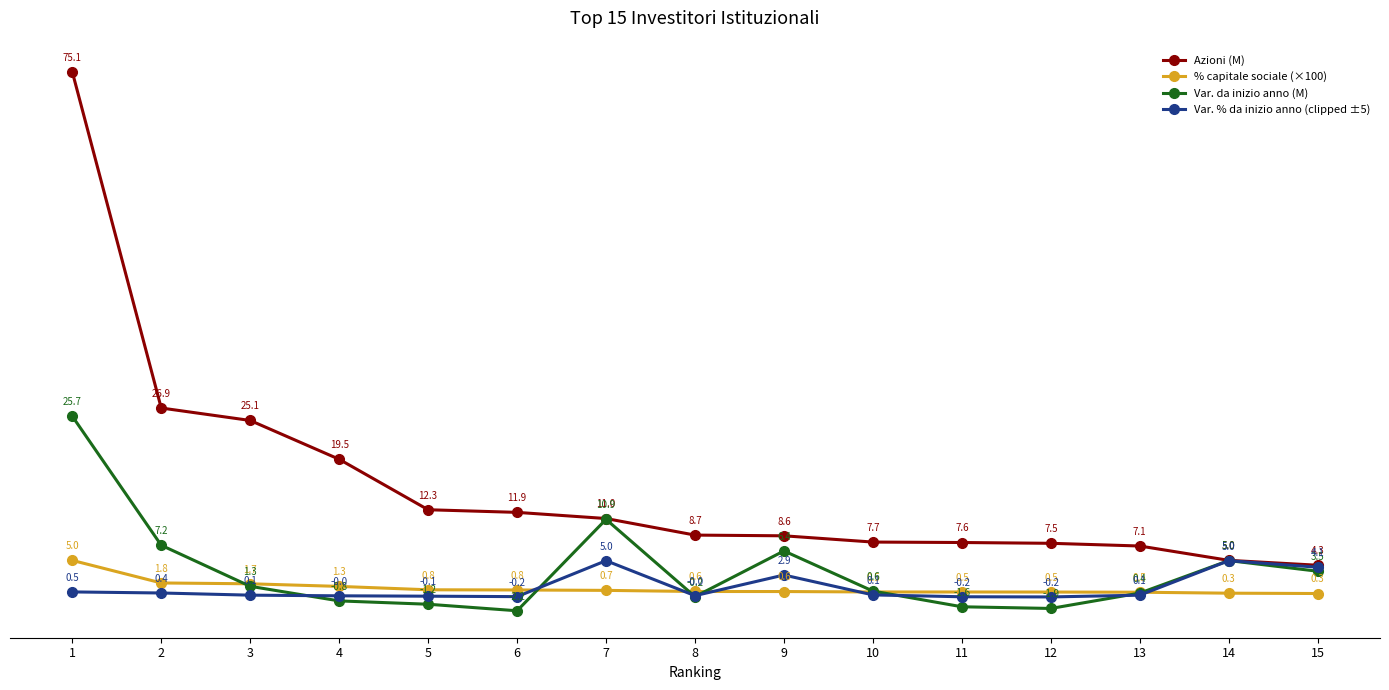

At 2, list the series in order from largest to smallest.

Azioni (M), Var. da inizio anno (M), % capitale sociale (×100), Var. % da inizio anno (clipped ±5)